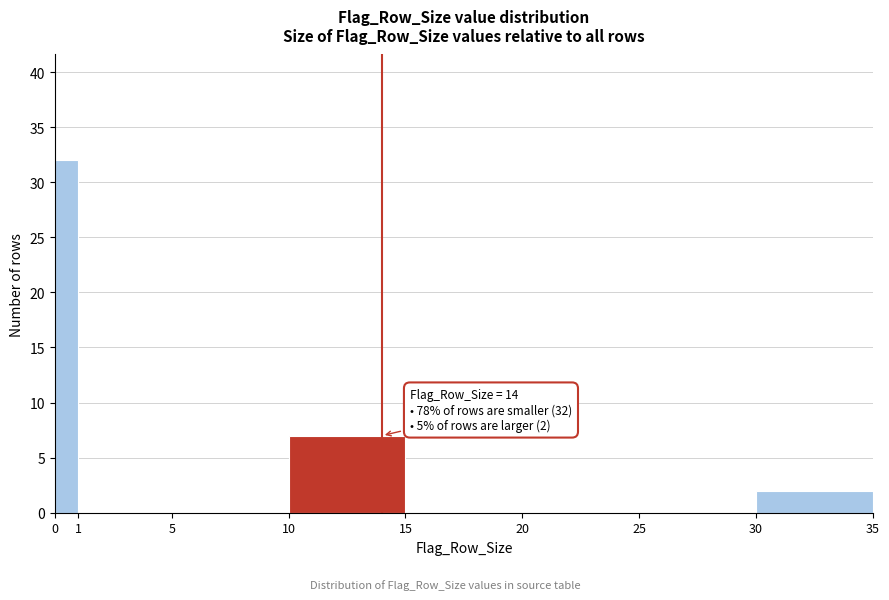

Which range on the x-axis has the tallest bar?

0 to 1